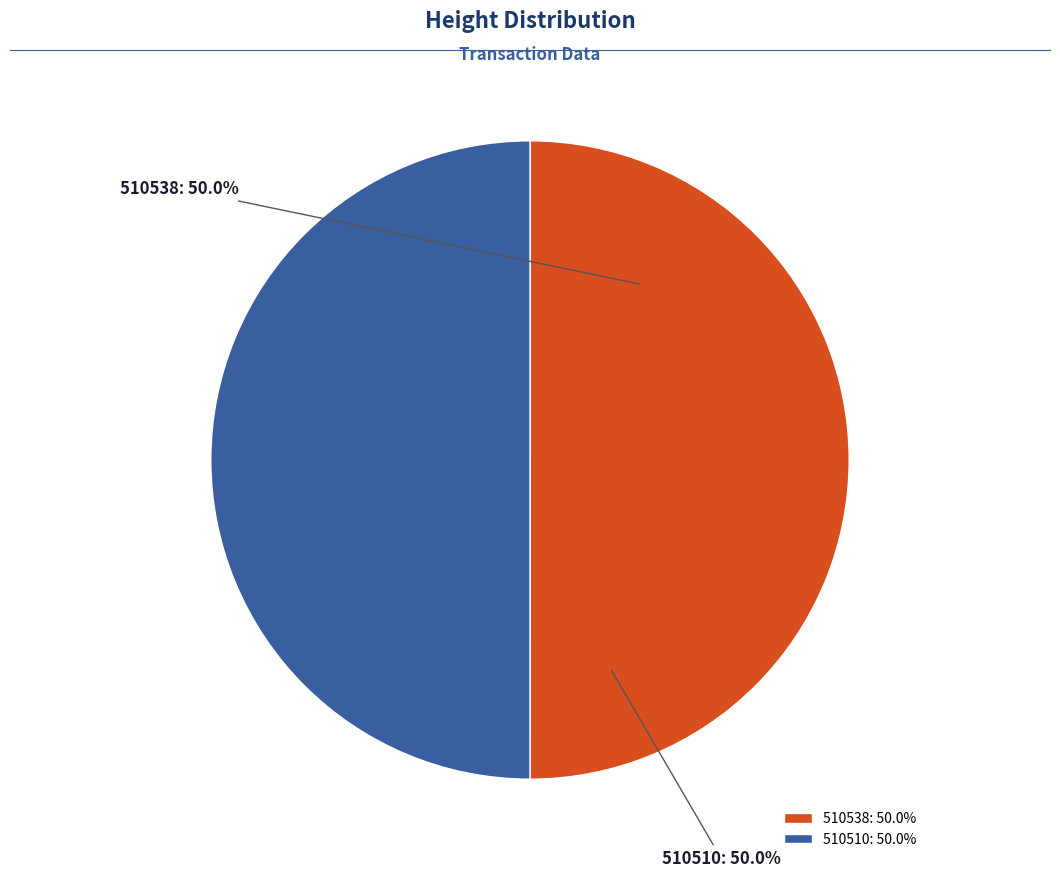

How much of the chart is everything except 510538?

50.0%